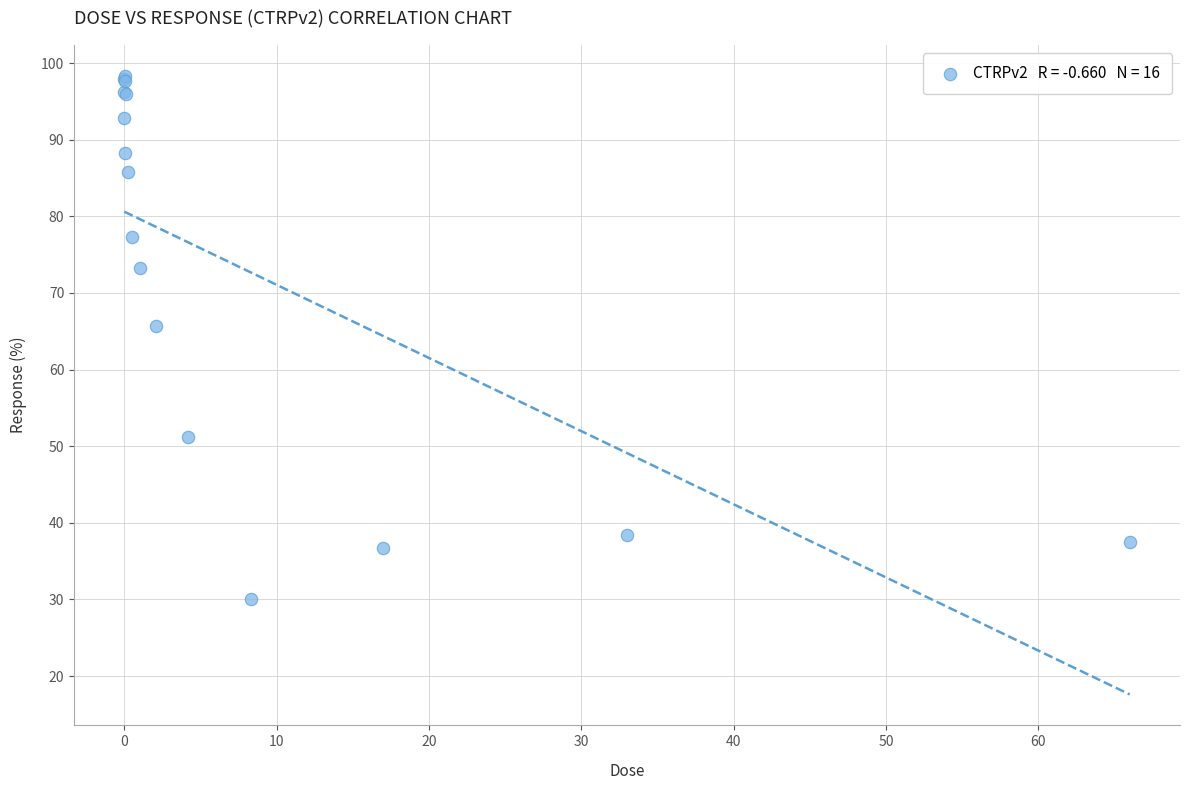

What Y value in the scatter plot is closest to 64?

65.6